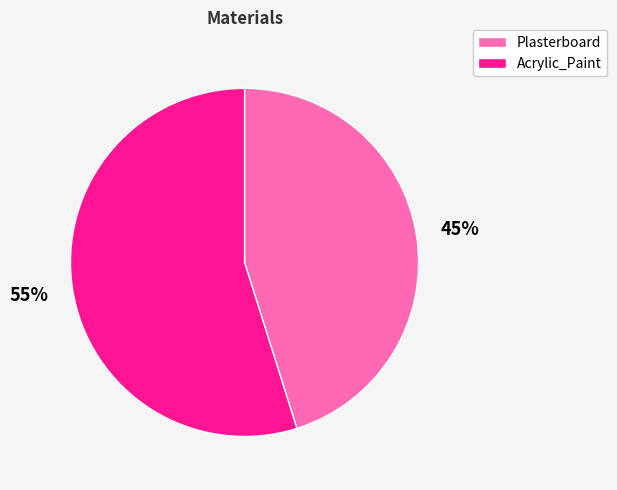

Which slice is the smallest?

Plasterboard